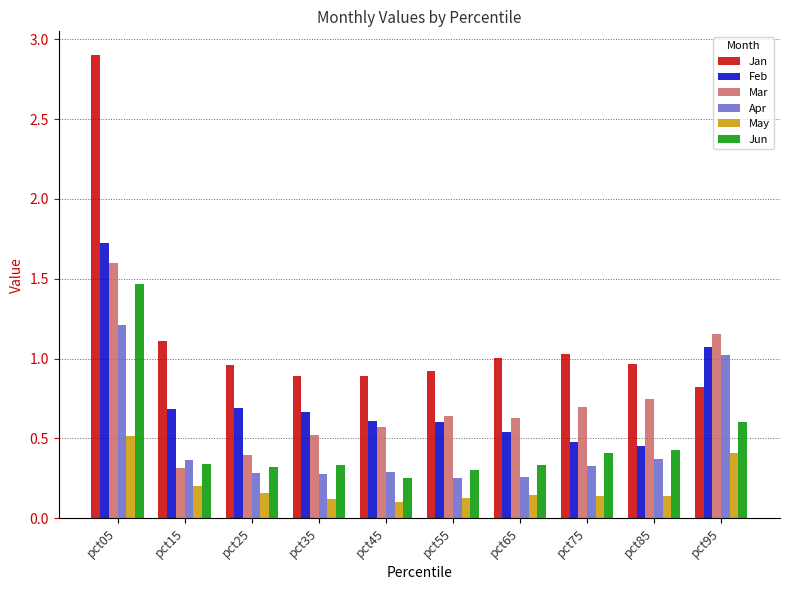

How many distinct data groups are displayed?

6